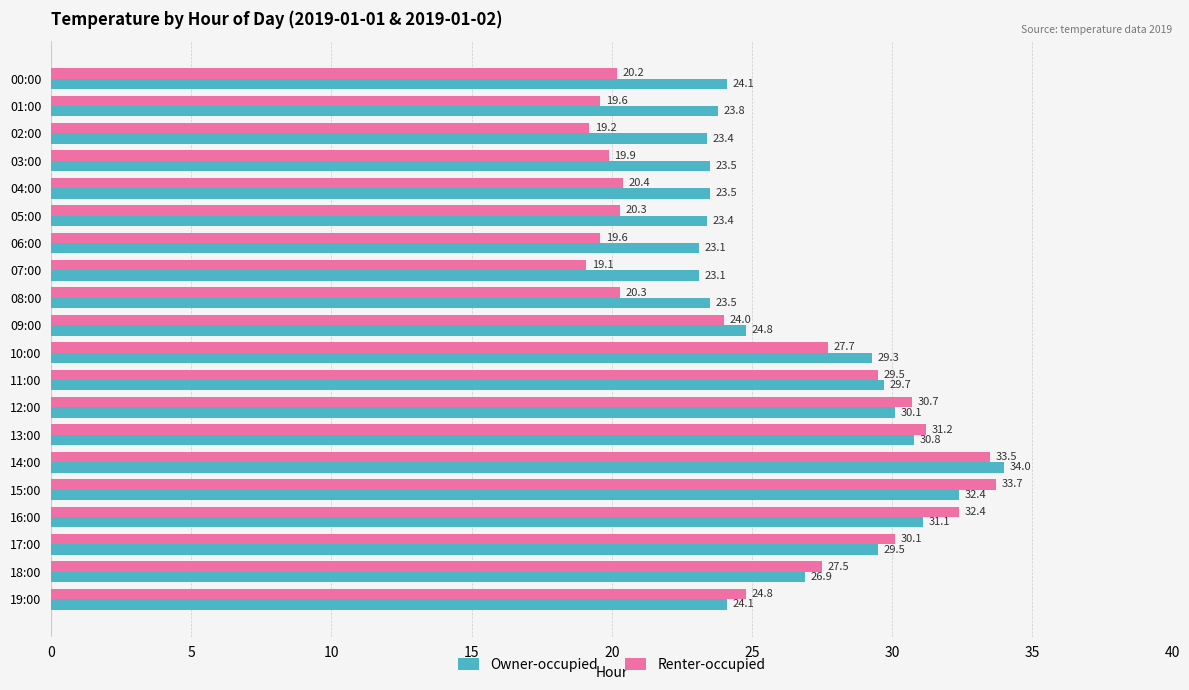

List the series in order of their overall mean, lowest first.

Renter-occupied, Owner-occupied